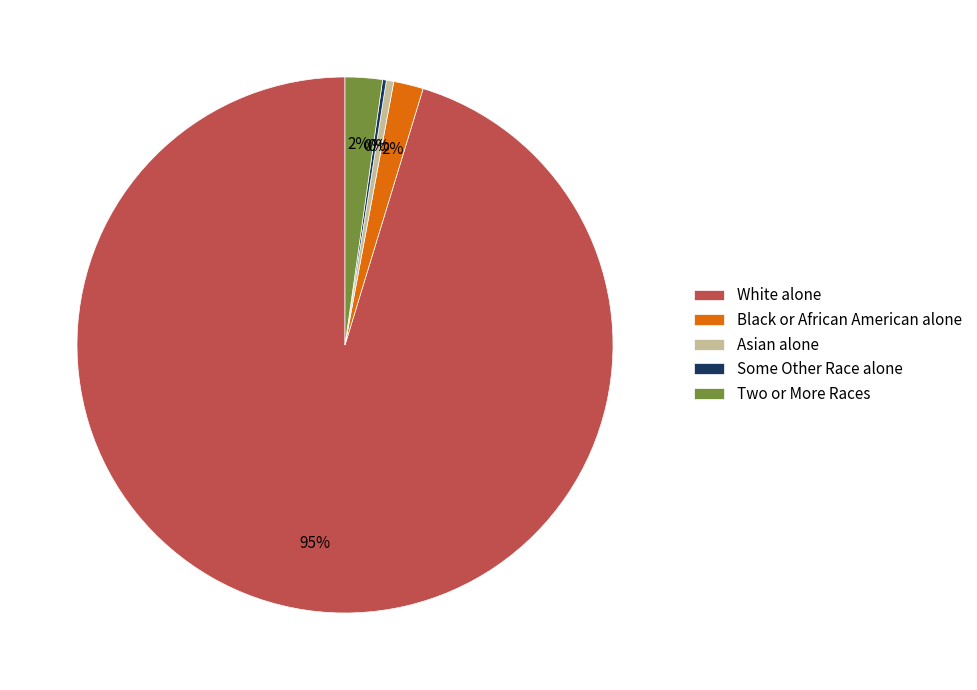

Does White alone represent more than half of the total?

Yes